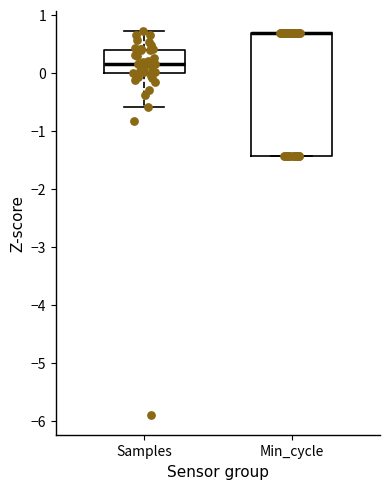

Which box is the tallest, from its lower edge to its upper edge?

Min_cycle